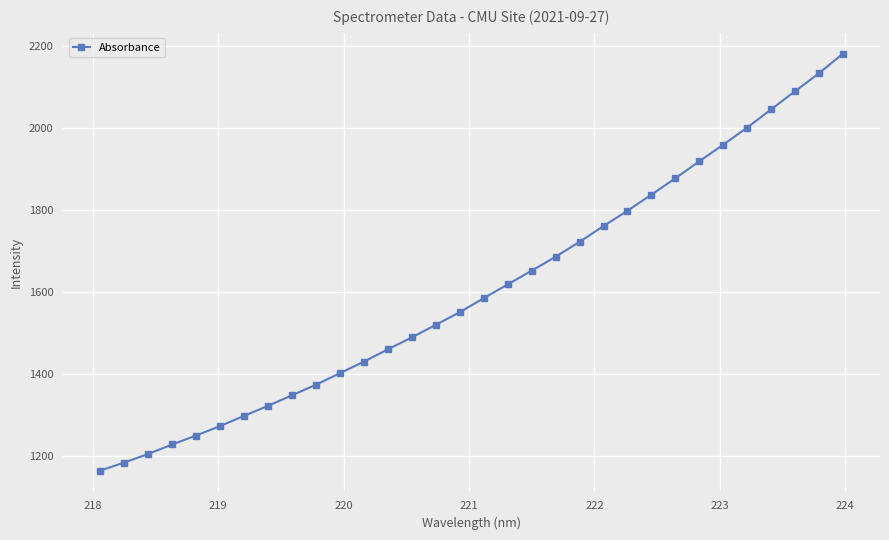

What is the smallest value displayed?

1164.7